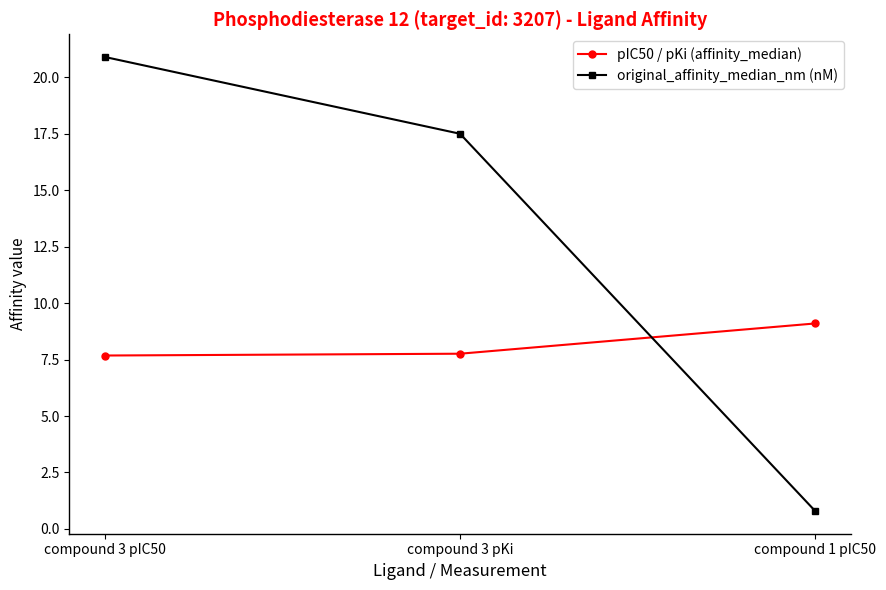

What is the minimum value for original_affinity_median_nm (nM)?

0.8